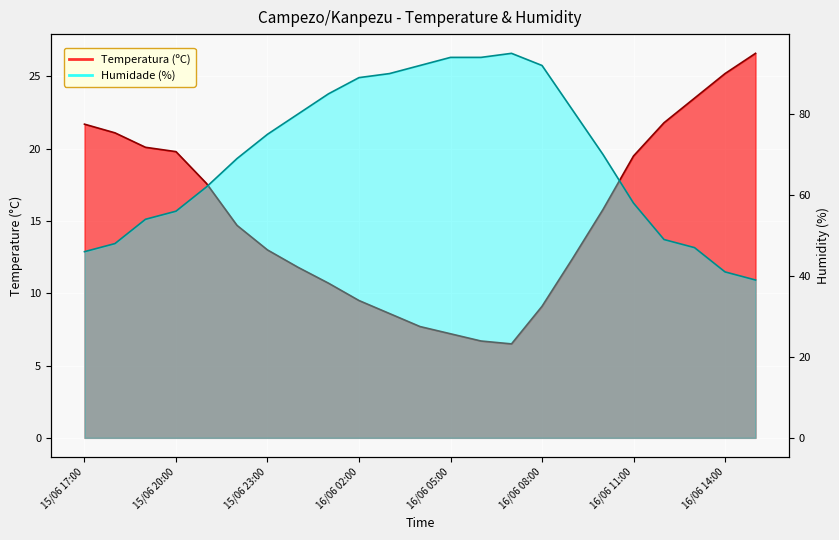

Reading left to right, what are all the values shown in this chart?

Temperatura (ºC): 15/06 17:00=21.7	15/06 18:00=21.1	15/06 19:00=20.1	15/06 20:00=19.8	15/06 21:00=17.6	15/06 22:00=14.7	15/06 23:00=13.0	16/06 00:00=11.8	16/06 01:00=10.7	16/06 02:00=9.5	16/06 03:00=8.6	16/06 04:00=7.7	16/06 05:00=7.2	16/06 06:00=6.7	16/06 07:00=6.5	16/06 08:00=9.1	16/06 09:00=12.4	16/06 10:00=15.8	16/06 11:00=19.5	16/06 12:00=21.8	16/06 13:00=23.5	16/06 14:00=25.2	16/06 15:00=26.6
Humidade (%): 15/06 17:00=46.0	15/06 18:00=48.0	15/06 19:00=54.0	15/06 20:00=56.0	15/06 21:00=62.0	15/06 22:00=69.0	15/06 23:00=75.0	16/06 00:00=80.0	16/06 01:00=85.0	16/06 02:00=89.0	16/06 03:00=90.0	16/06 04:00=92.0	16/06 05:00=94.0	16/06 06:00=94.0	16/06 07:00=95.0	16/06 08:00=92.0	16/06 09:00=81.0	16/06 10:00=70.0	16/06 11:00=58.0	16/06 12:00=49.0	16/06 13:00=47.0	16/06 14:00=41.0	16/06 15:00=39.0